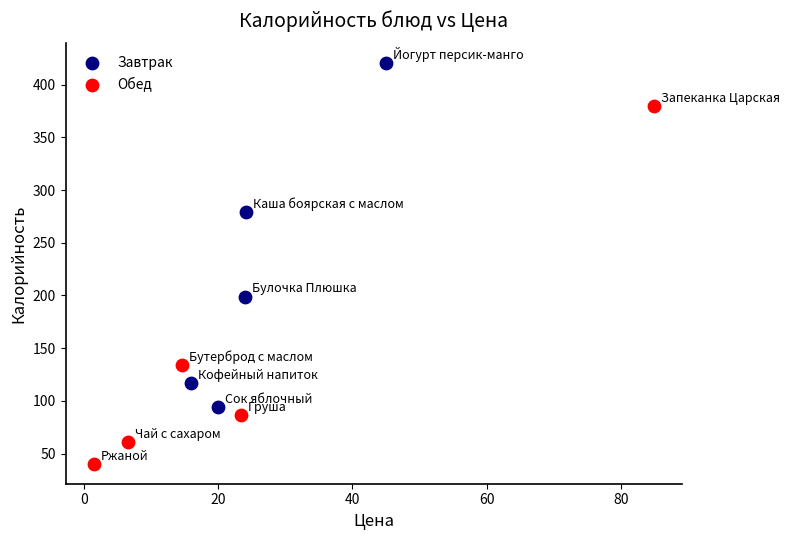

Which series contains the lowest Y value?

Обед